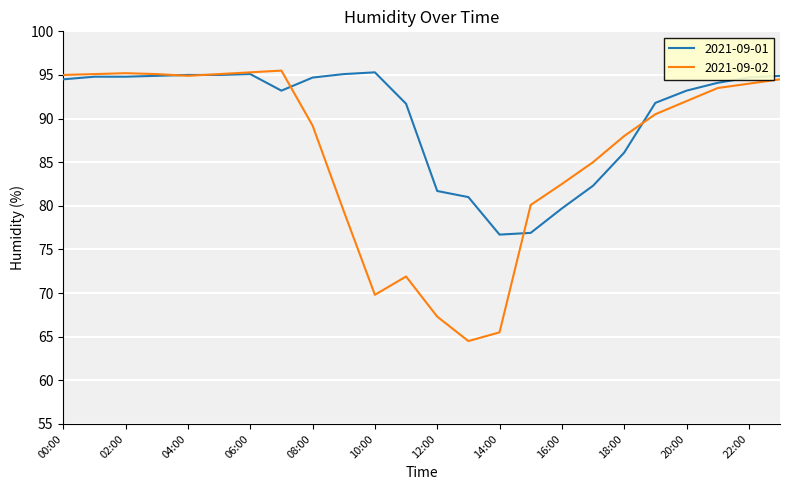

Which series ends up on top after the final intersection of 2021-09-01 and 2021-09-02?

2021-09-01